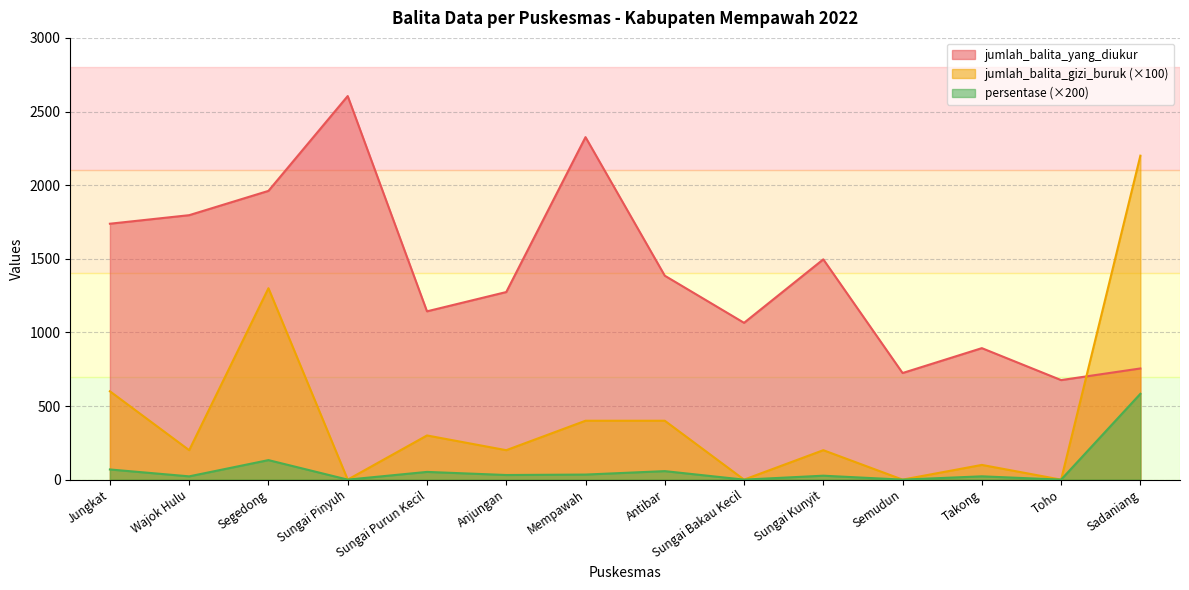

Which series has the largest total across all categories?

jumlah_balita_yang_diukur